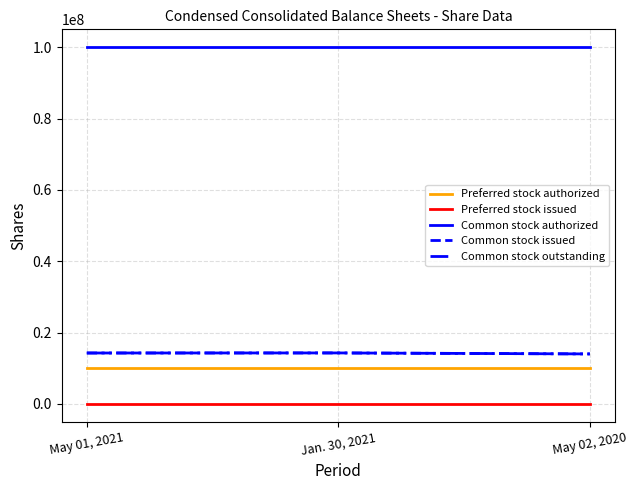

What is the average value of the Preferred stock authorized series?

10000000